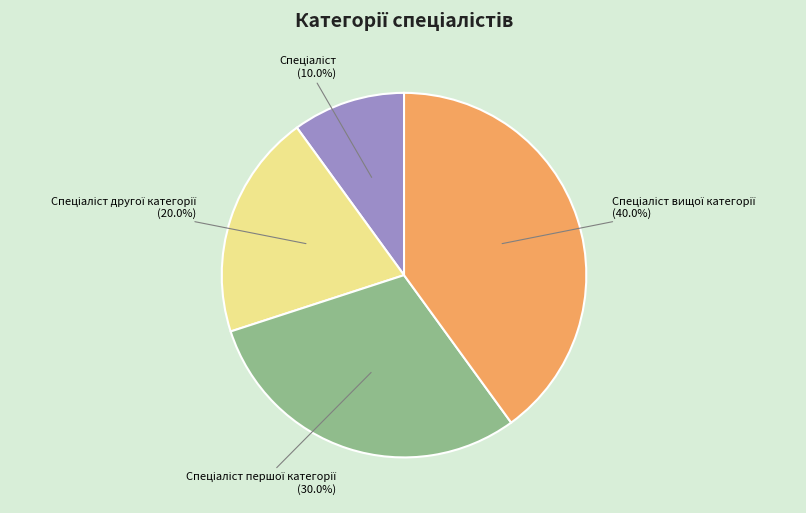

To the nearest percent, what is the average slice percentage?

25%